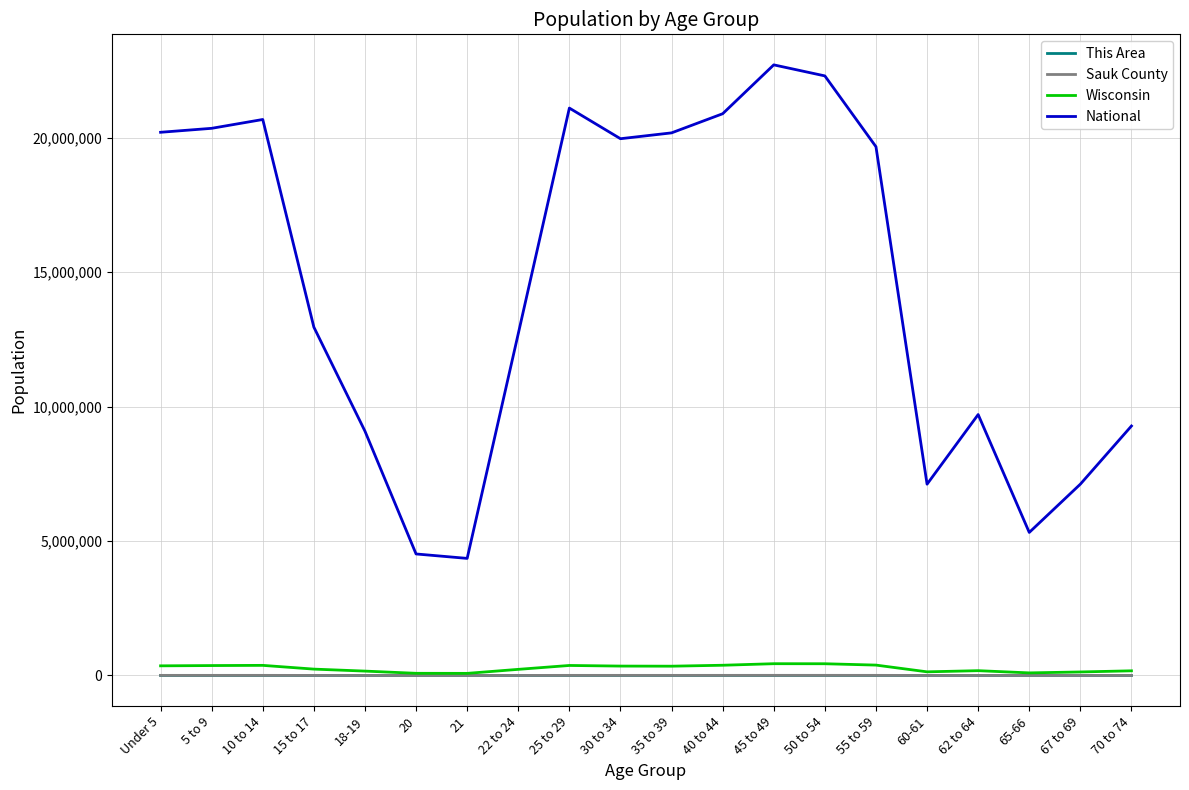

How many values in the Wisconsin series are below 345328?

10